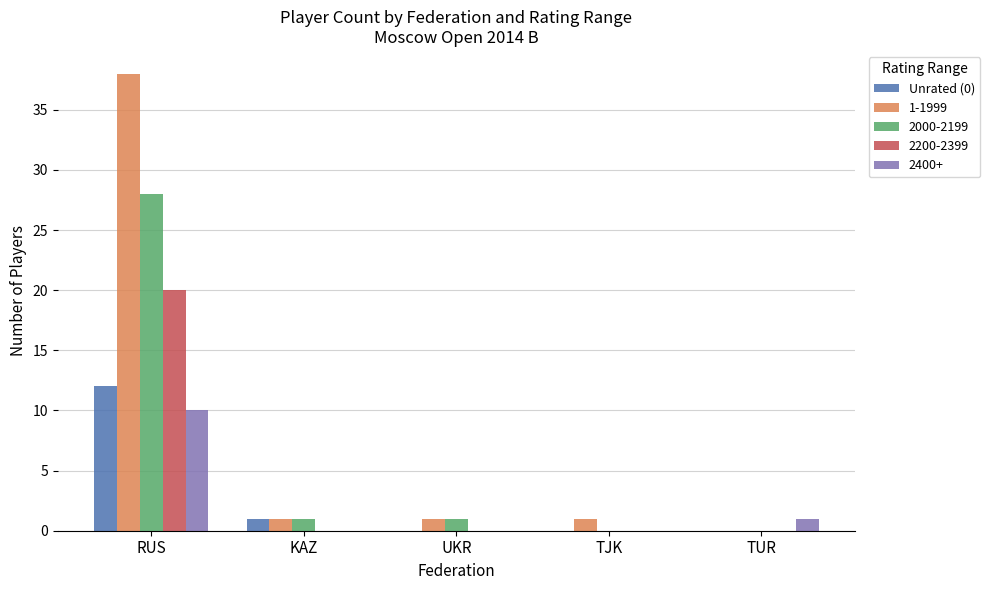

The value of 2000-2199 at TUR is -15. True or false?

False